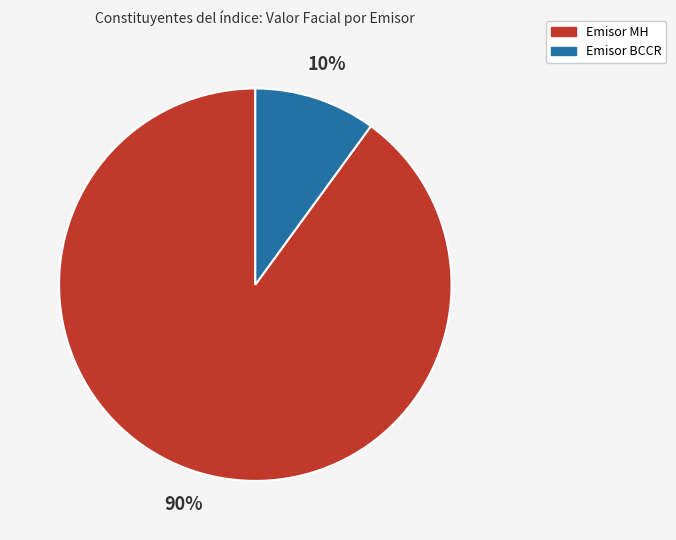

Is there a majority slice in this chart?

Yes